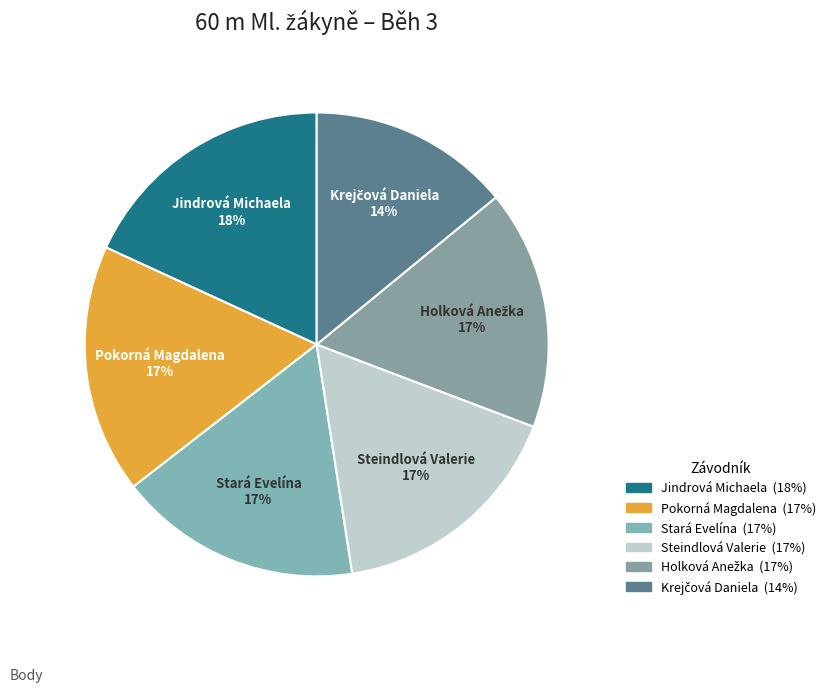

Between Stará Evelína and Jindrová Michaela, which is larger?

Jindrová Michaela